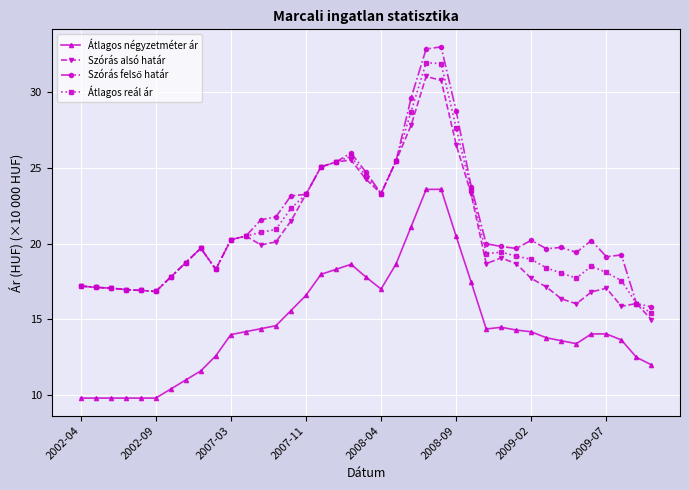

True or false: Átlagos négyzetméter ár has more than 2 interior local peaks.

True